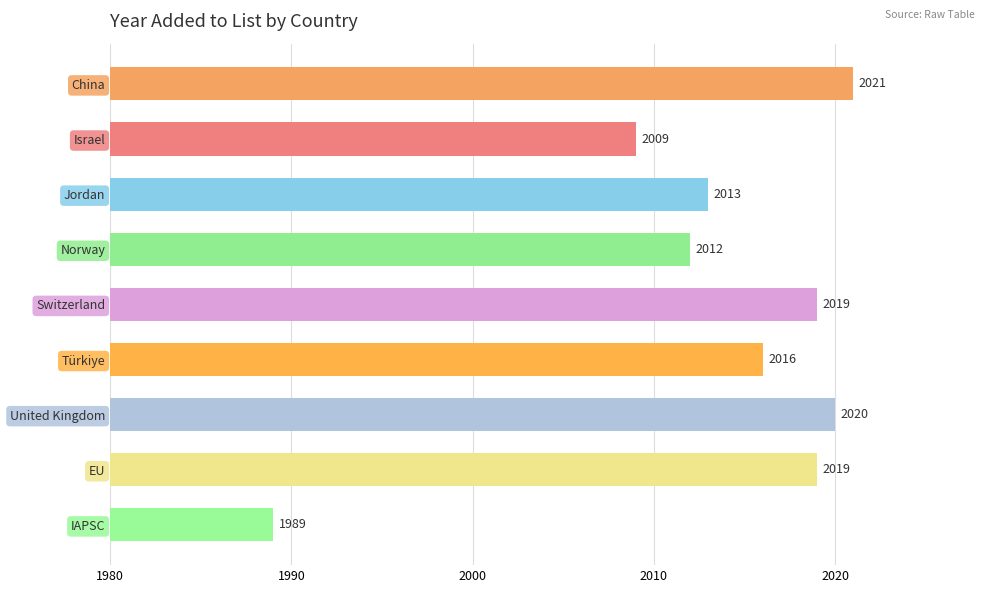

Approximately how many times larger is the value at United Kingdom compared to China?

1.0